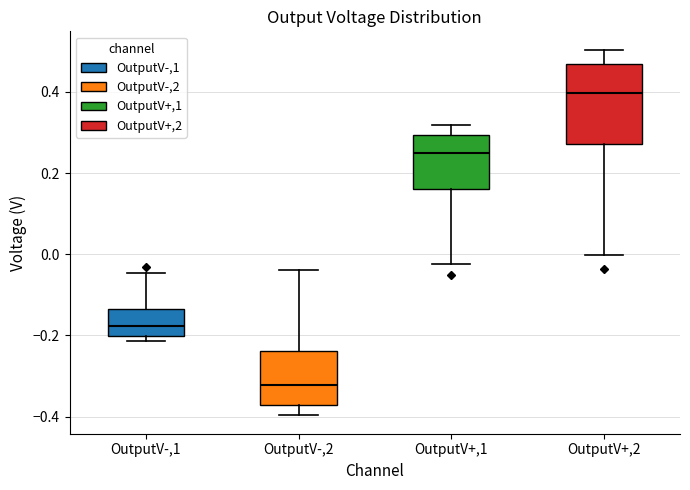

Where does the lower whisker of the box for OutputV+,1 end on the y-axis? The values are not printed on the chart, so give them approximately, as read against the axis.

-0.02